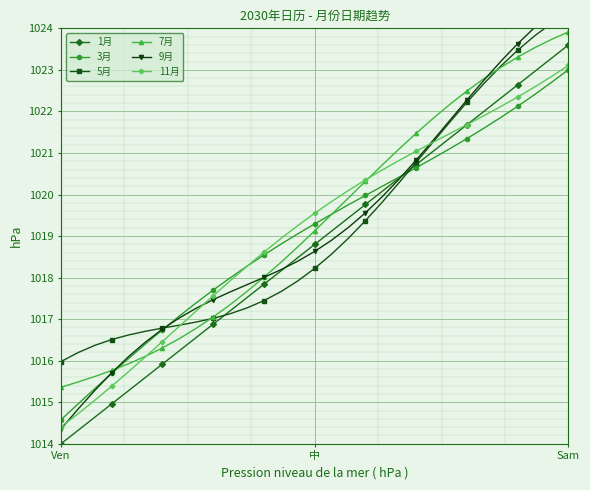

At which label does 1月 reach its peak?

Sam